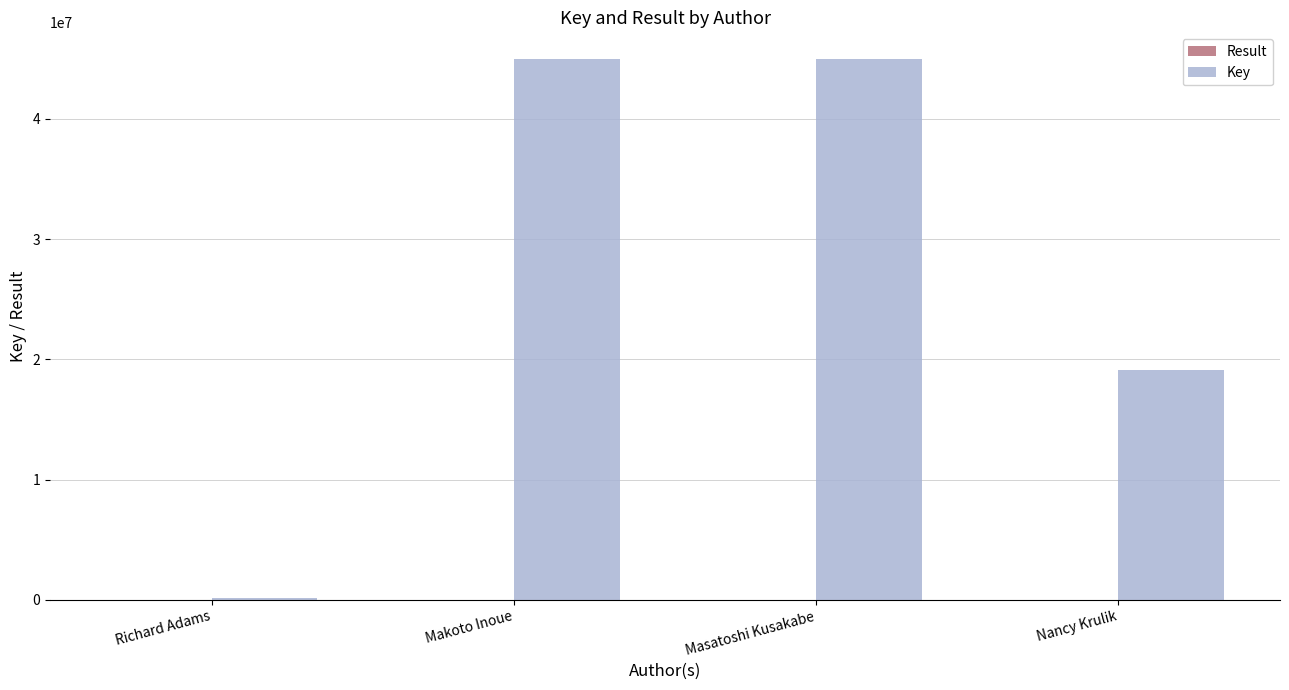

The Key series shows 44931149 at Makoto Inoue. True or false?

True